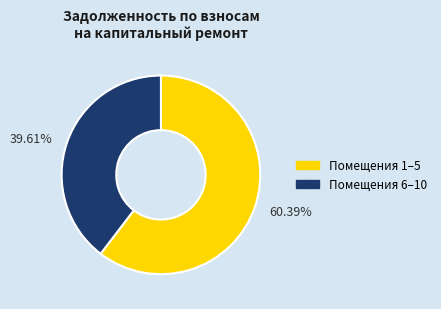

Is there a majority slice in this chart?

Yes